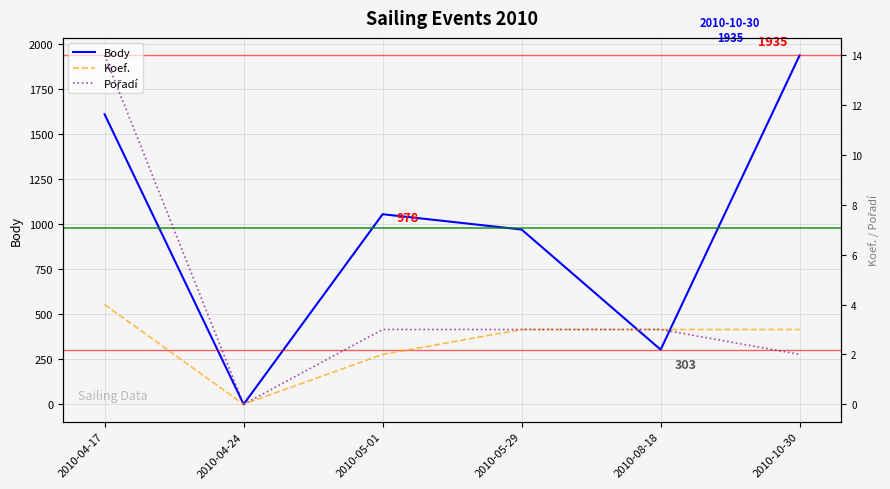

Rank the series at 2010-04-24 from highest to lowest value.

Body, Koef., Pořadí